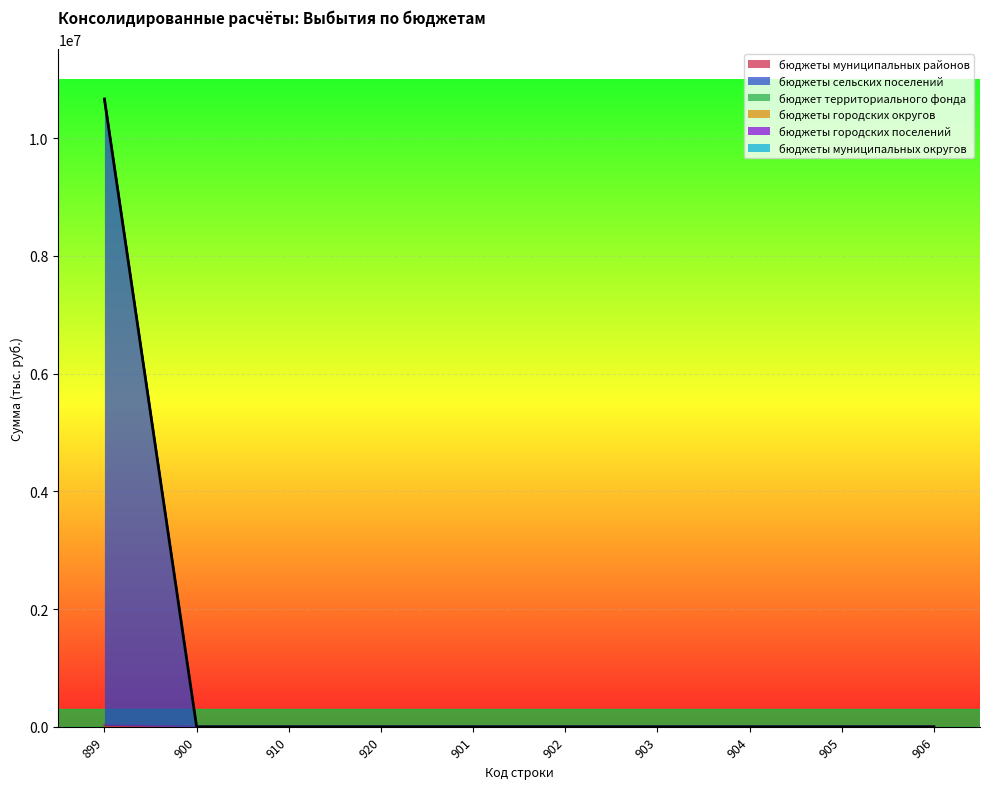

How many lines are shown in the chart?

6